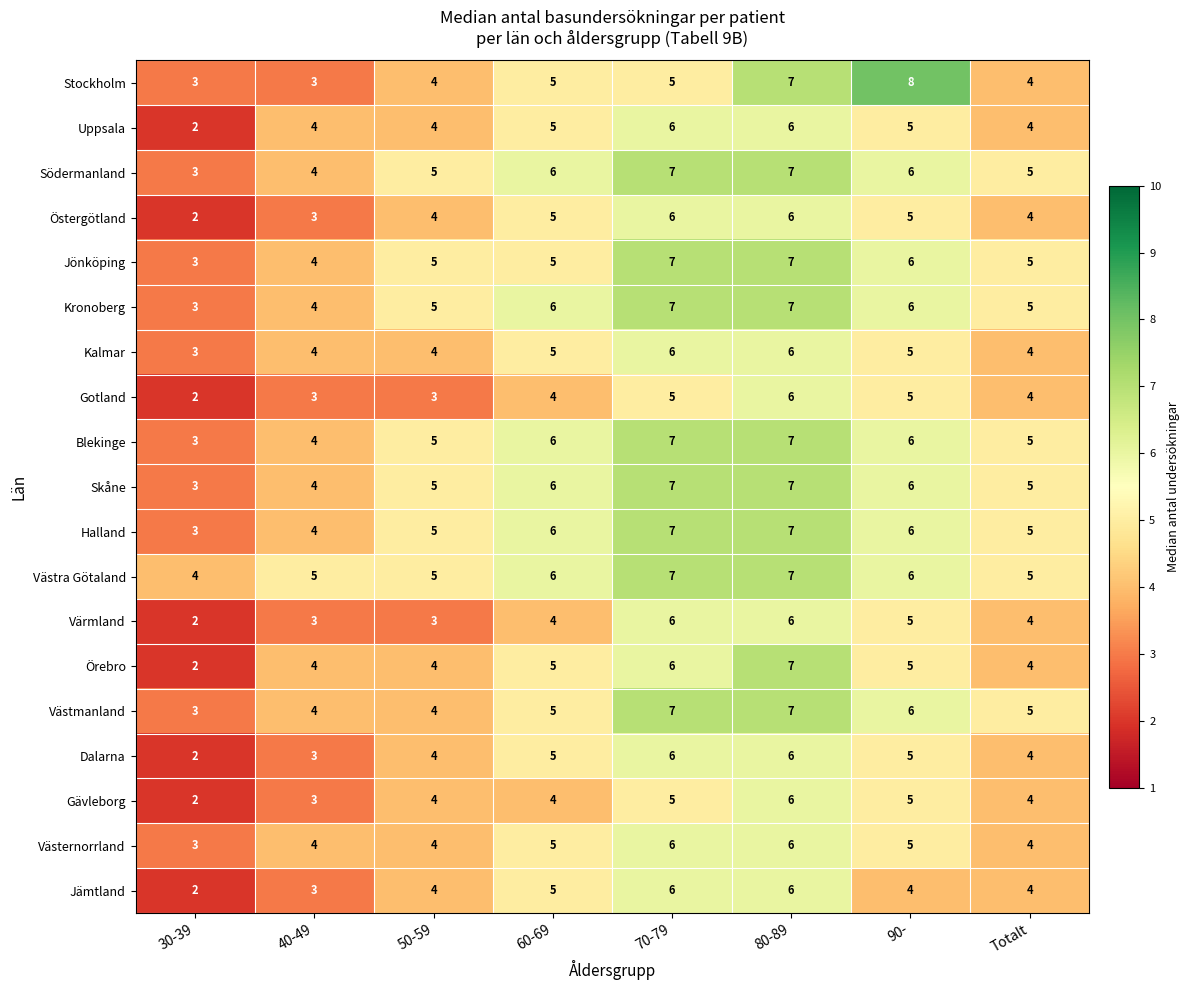

The Södermanland series shows 1 at 30-39. True or false?

False